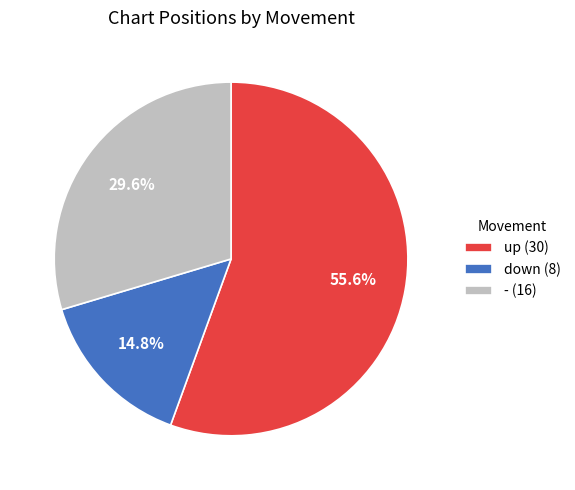

Which category has the biggest portion of the pie?

up